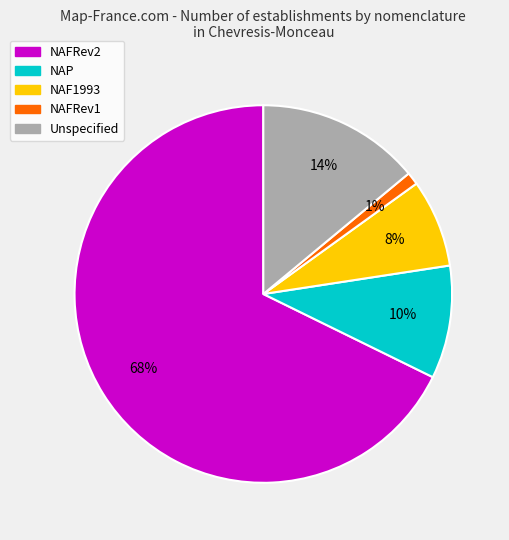

True or false: NAFRev1 accounts for 11% of the total.

False